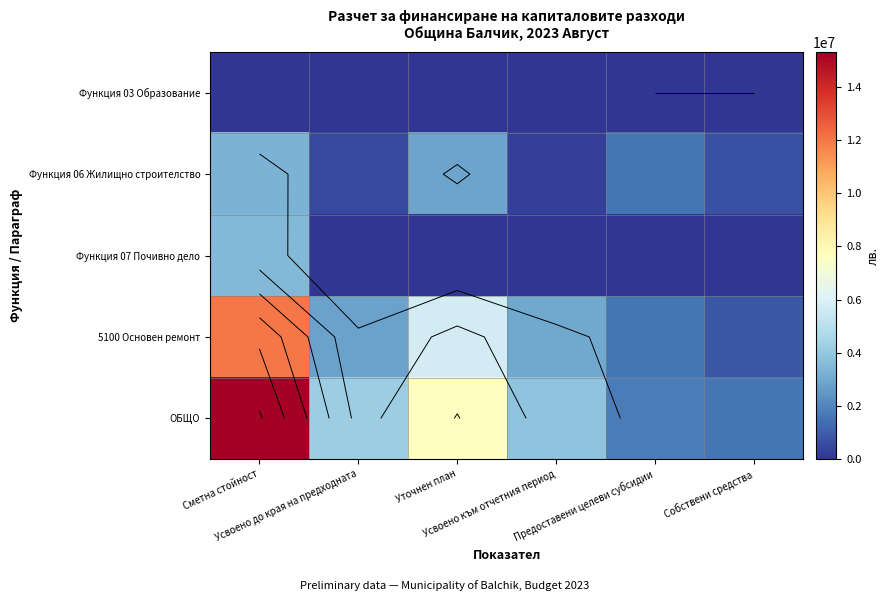

Rank the series at Уточнен план from lowest to highest value.

Функция 03 Образование, Функция 07 Почивно дело, Функция 06 Жилищно строителство, 5100 Основен ремонт, ОБЩО